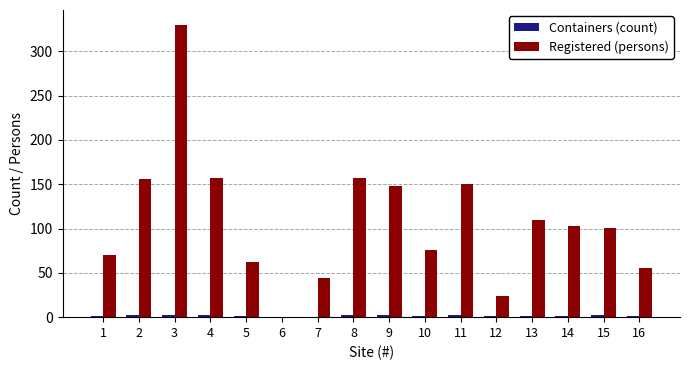

How many groups of bars are there?

16